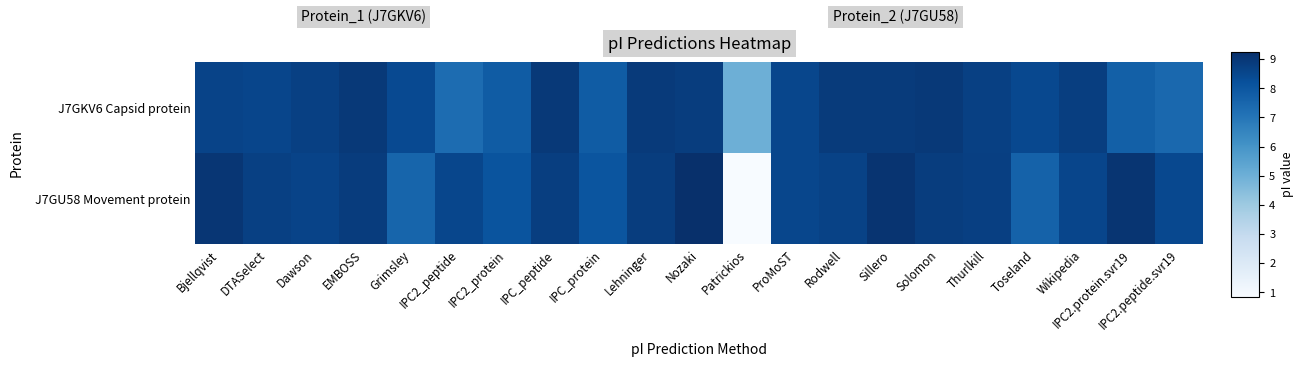

Which category has the lowest value in the J7GU58 Movement protein series?

Patrickios